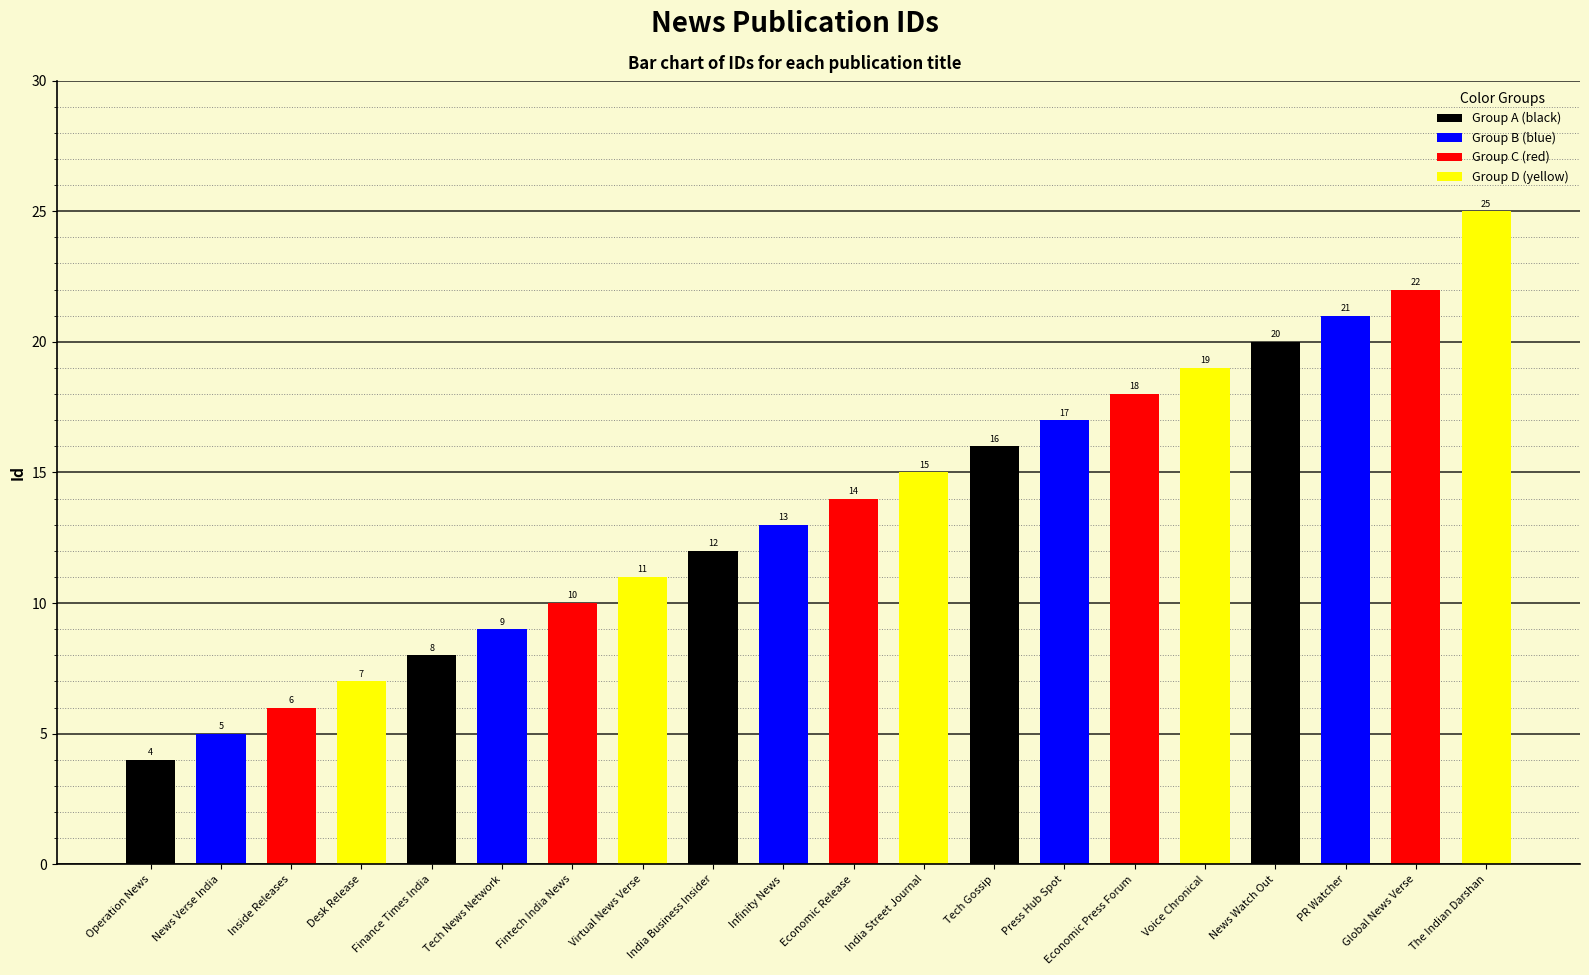

Are the bars horizontal?

No